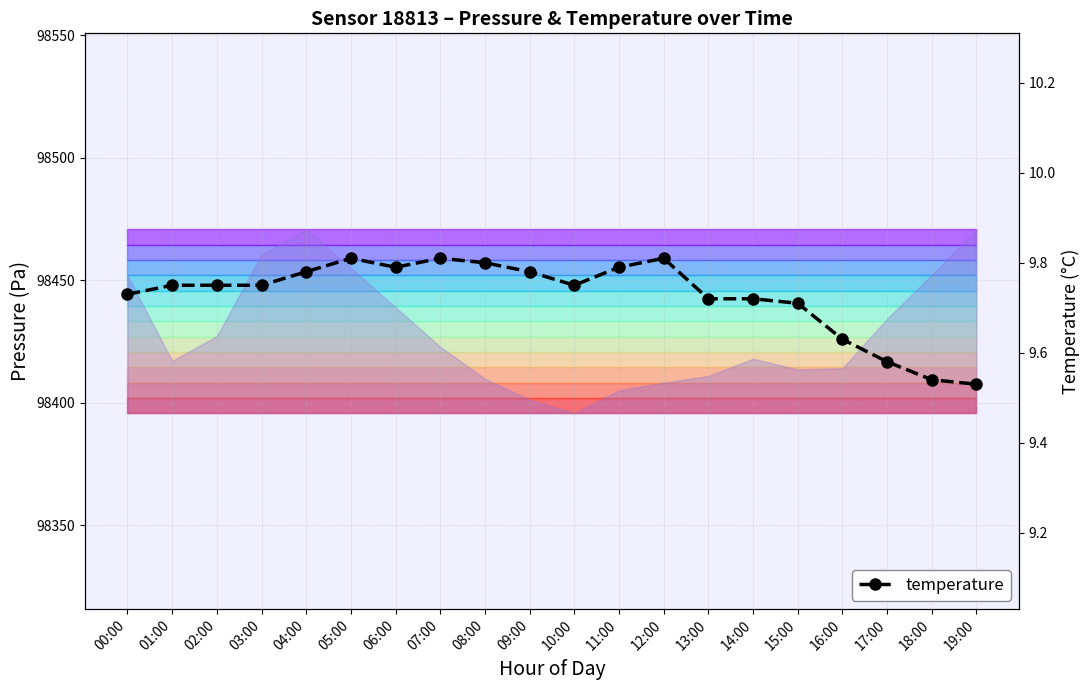

What is the average value?

9.7